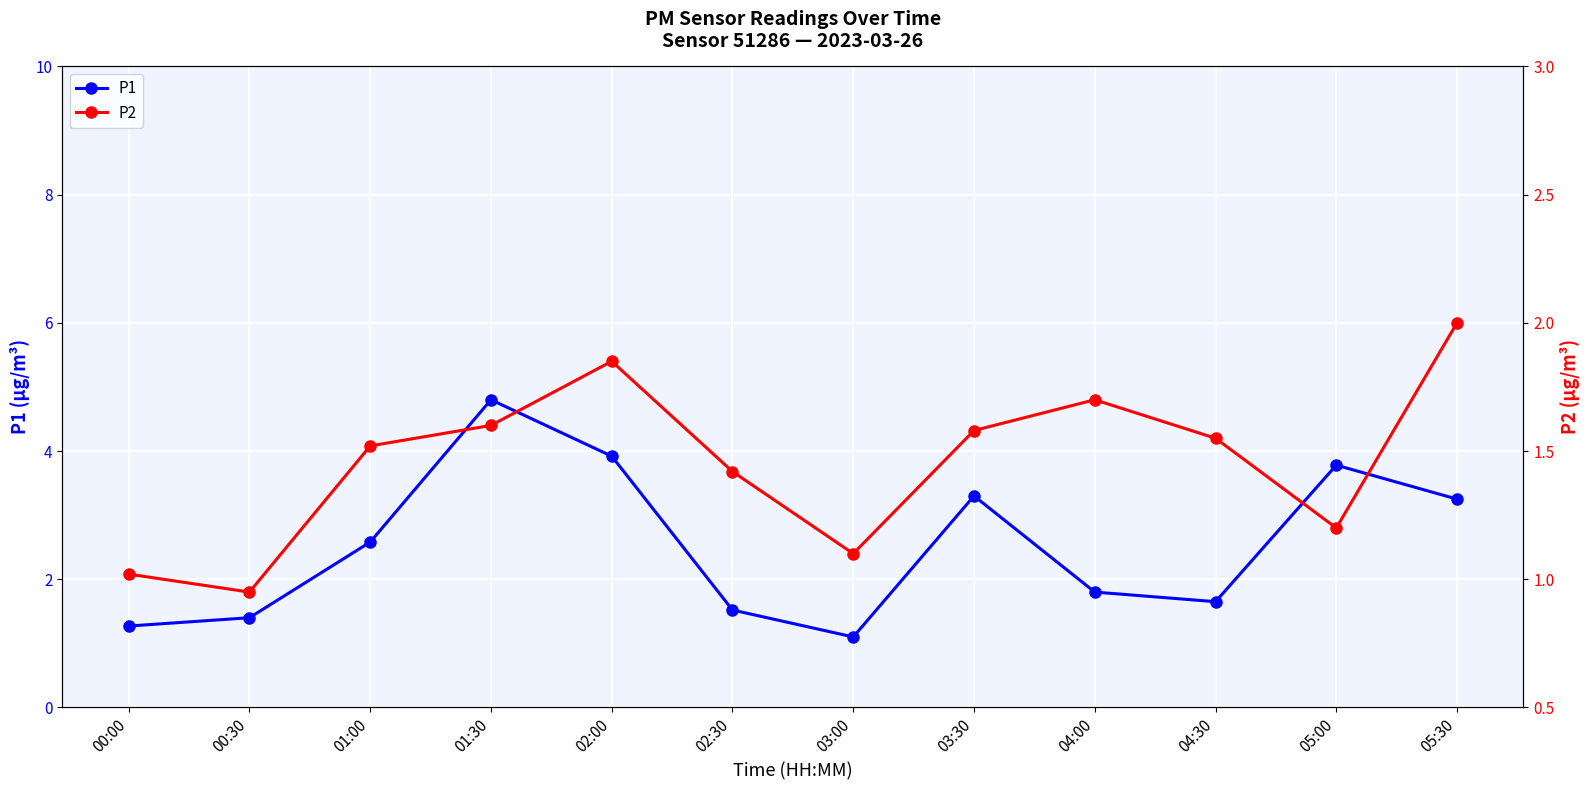

At which label does P1 reach its peak?

01:30